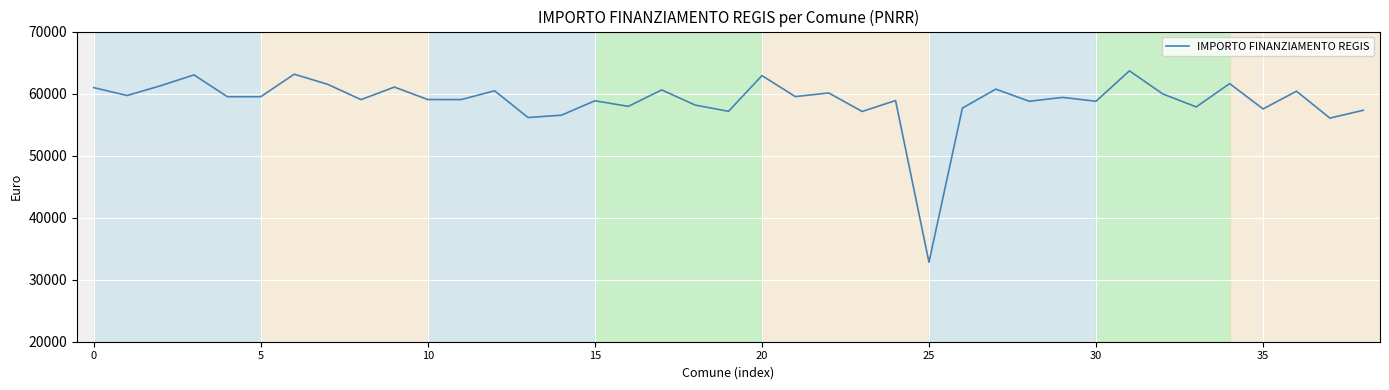

What is the maximum value shown in the chart?

63670.6